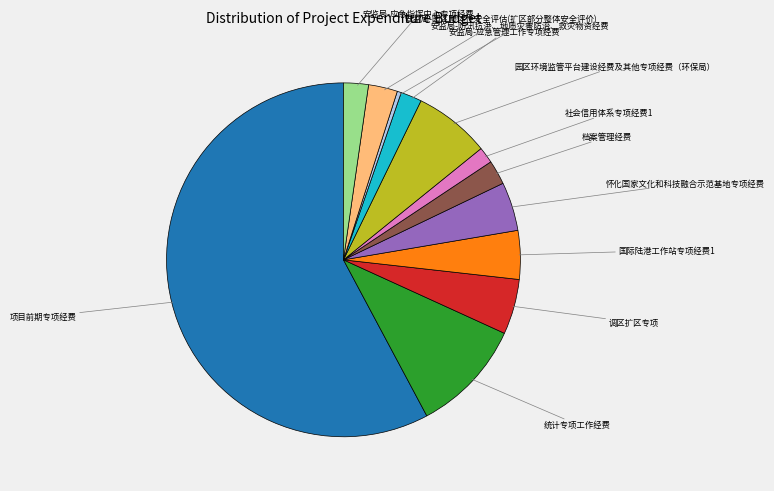

Is there a majority slice in this chart?

Yes